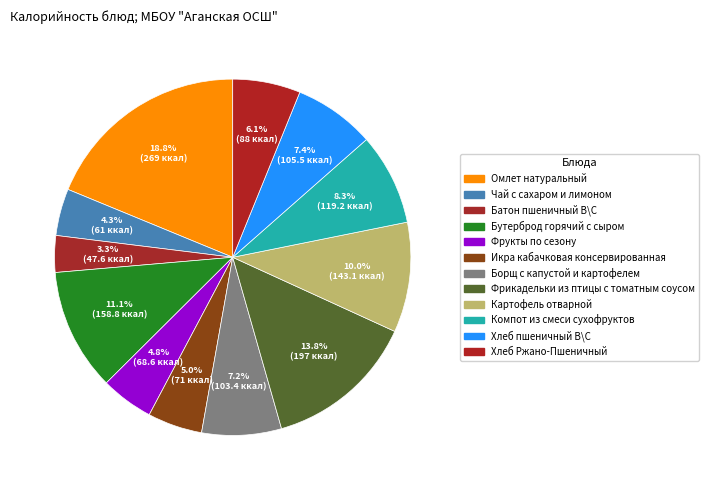

Between Фрикадельки из птицы с томатным соусом and Омлет натуральный, which is larger?

Омлет натуральный